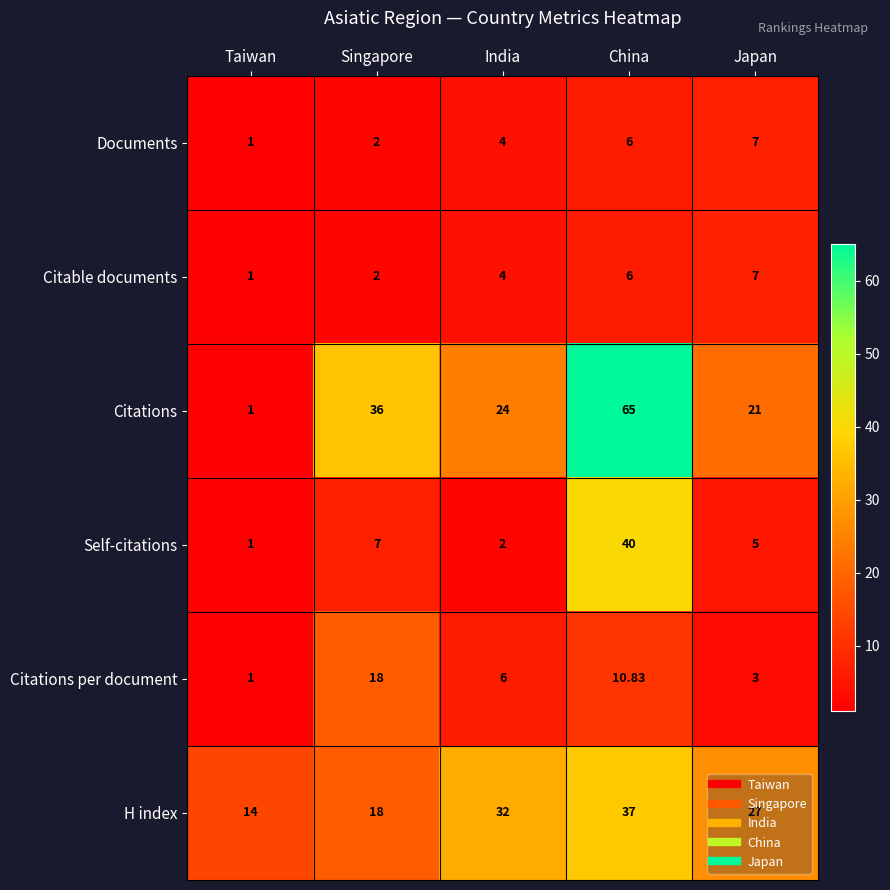

List the labels in order of Citable documents value, largest first.

Japan, China, India, Singapore, Taiwan